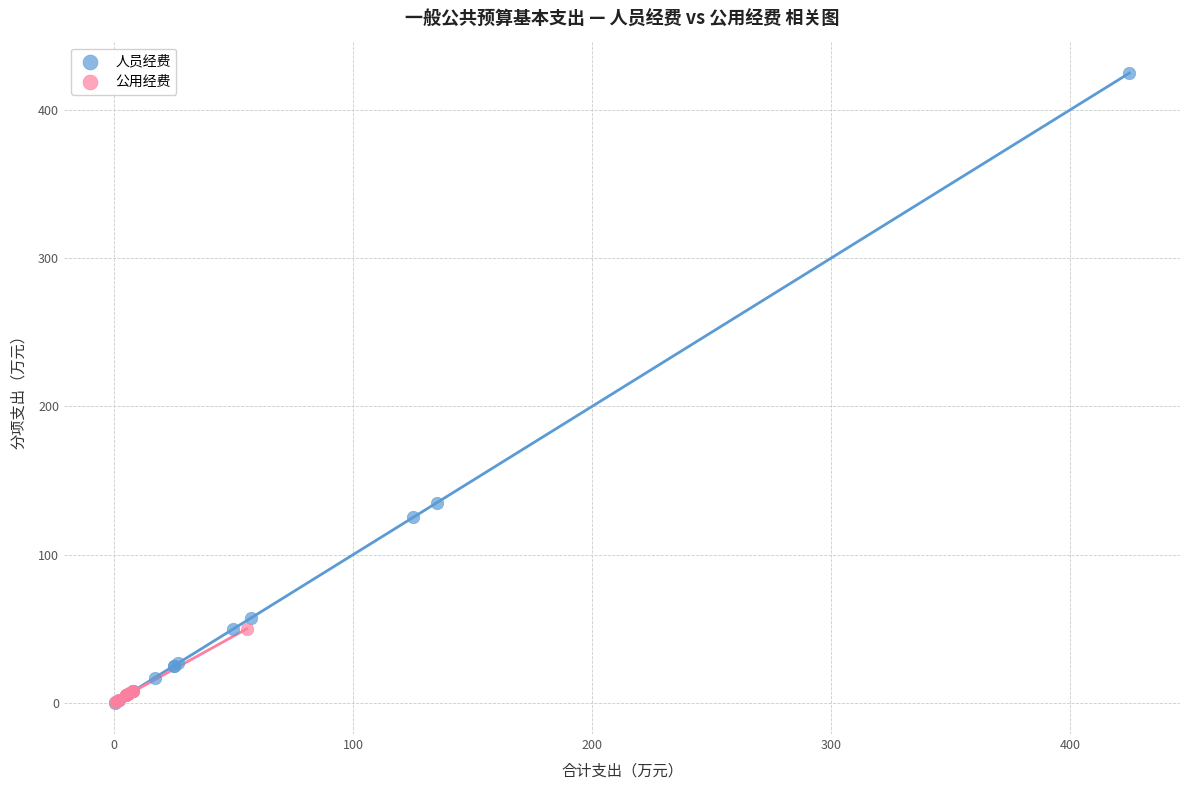

Which series has the widest spread of Y values?

人员经费